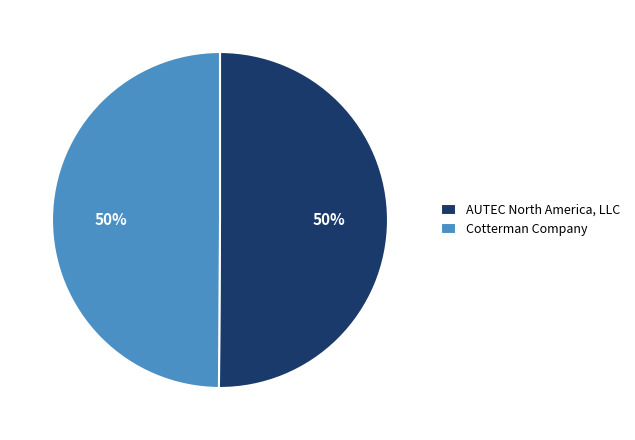

What is the ratio of the value at Cotterman Company to the value at AUTEC North America, LLC?

1.0